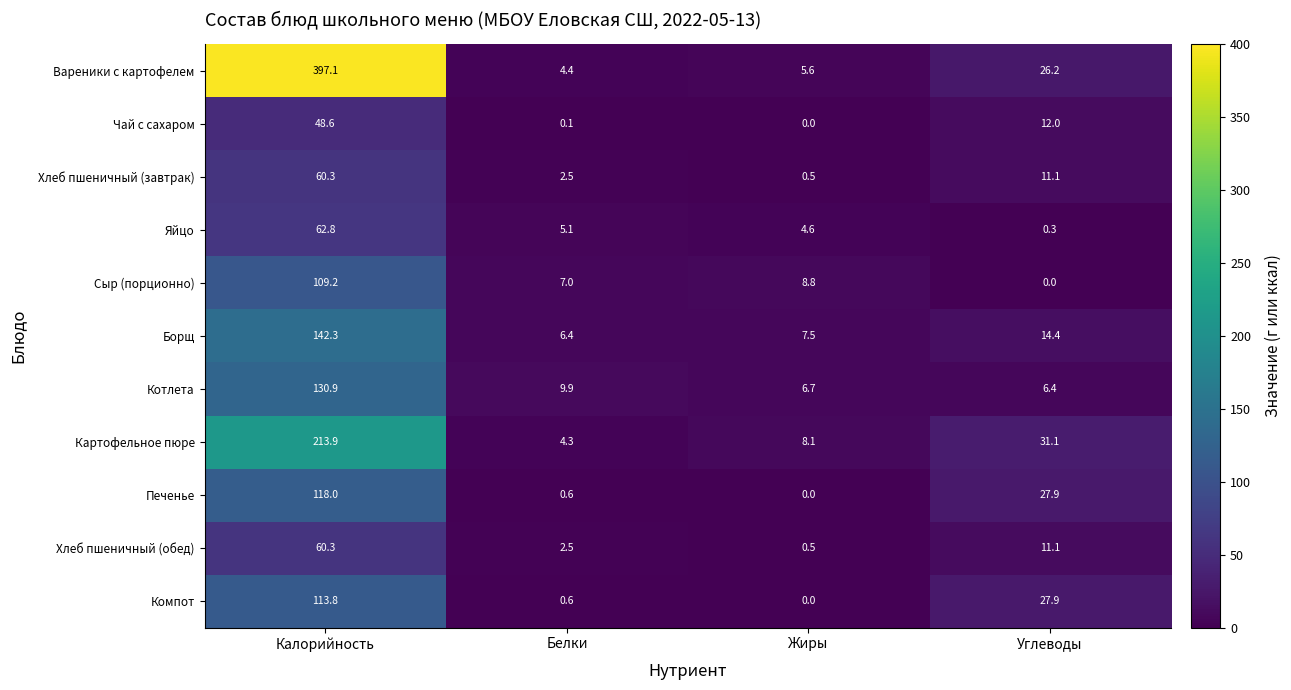

What is the sum of the Чай с сахаром values at Калорийность and Углеводы?

60.6